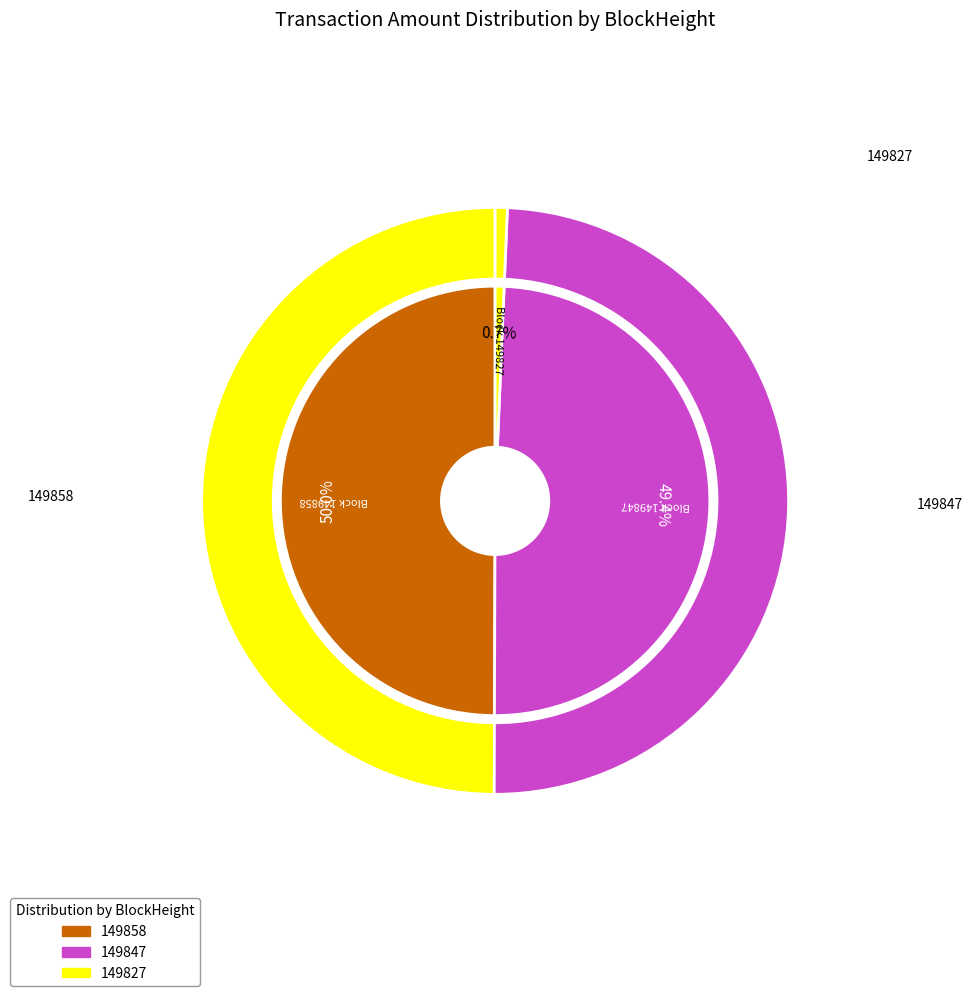

How many segments does this pie chart have?

3